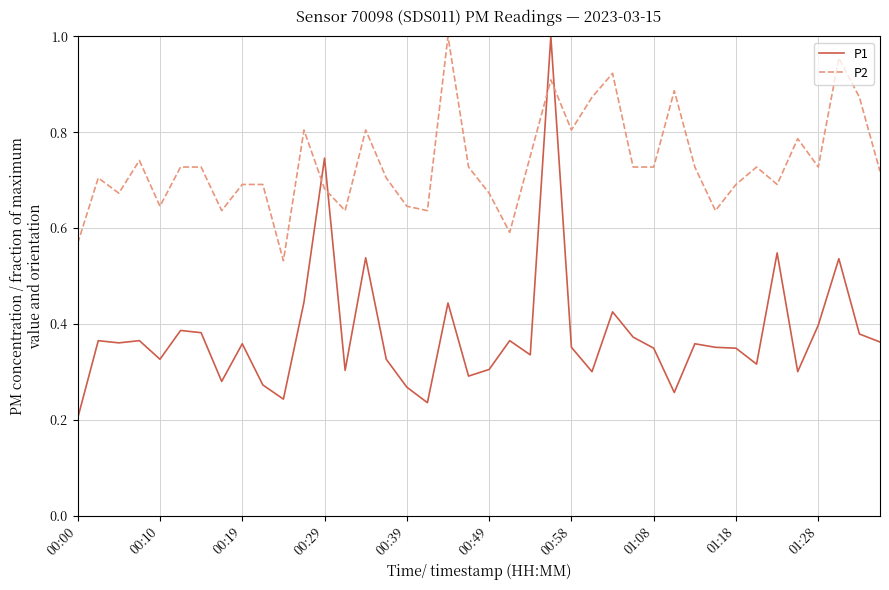

Which series has the widest spread of values?

P1